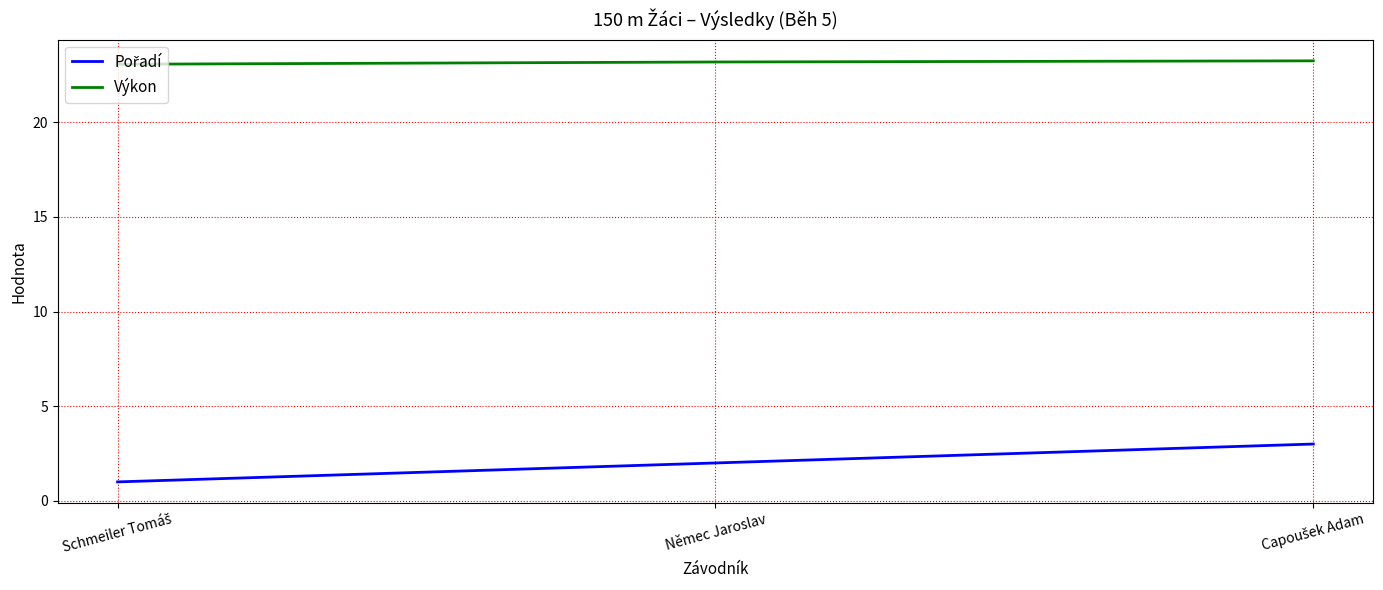

What is the difference between the highest and lowest values at Němec Jaroslav?

21.2